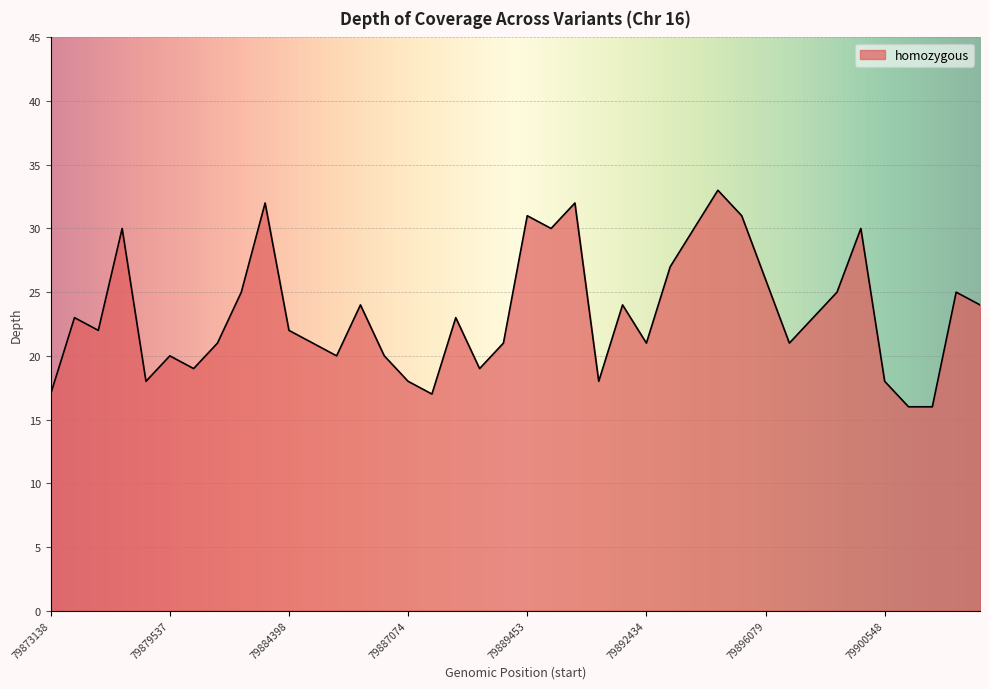

What is the difference between the maximum and minimum values?

17